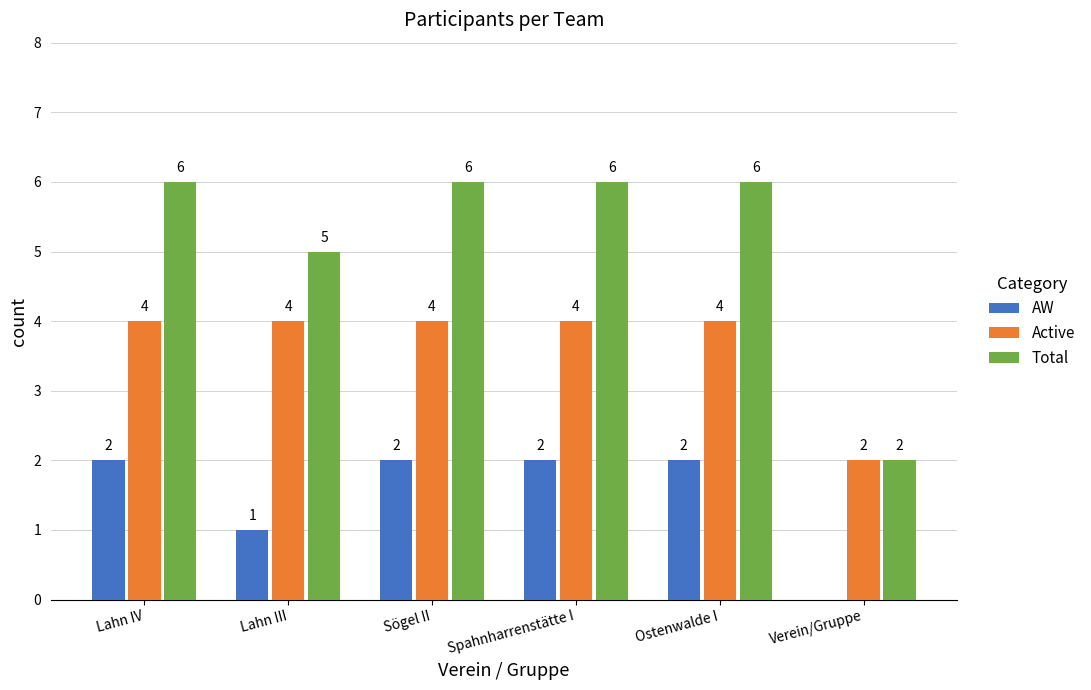

How many groups of bars are there?

6